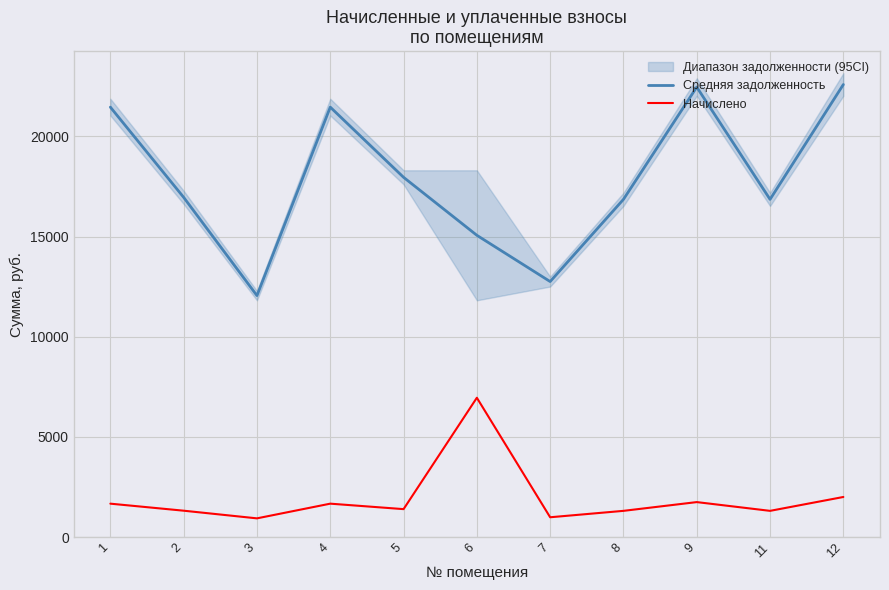

True or false: Начислено and Средняя задолженность cross at least once.

False